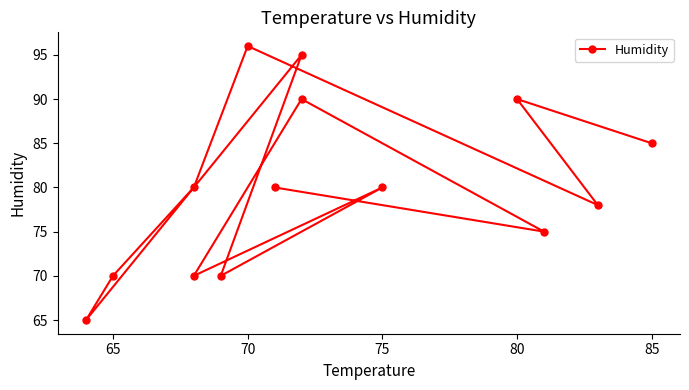

Between 70 and 75, which is larger?

75